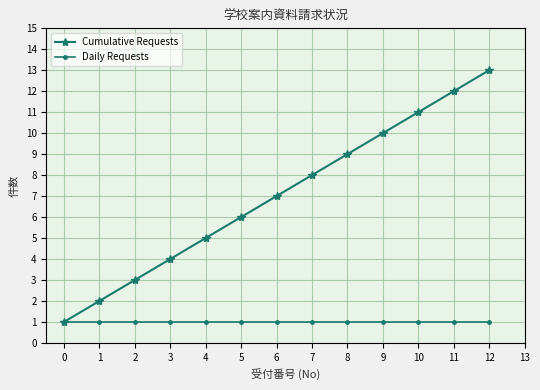

True or false: Cumulative Requests has more than 2 points higher than both neighbors.

False